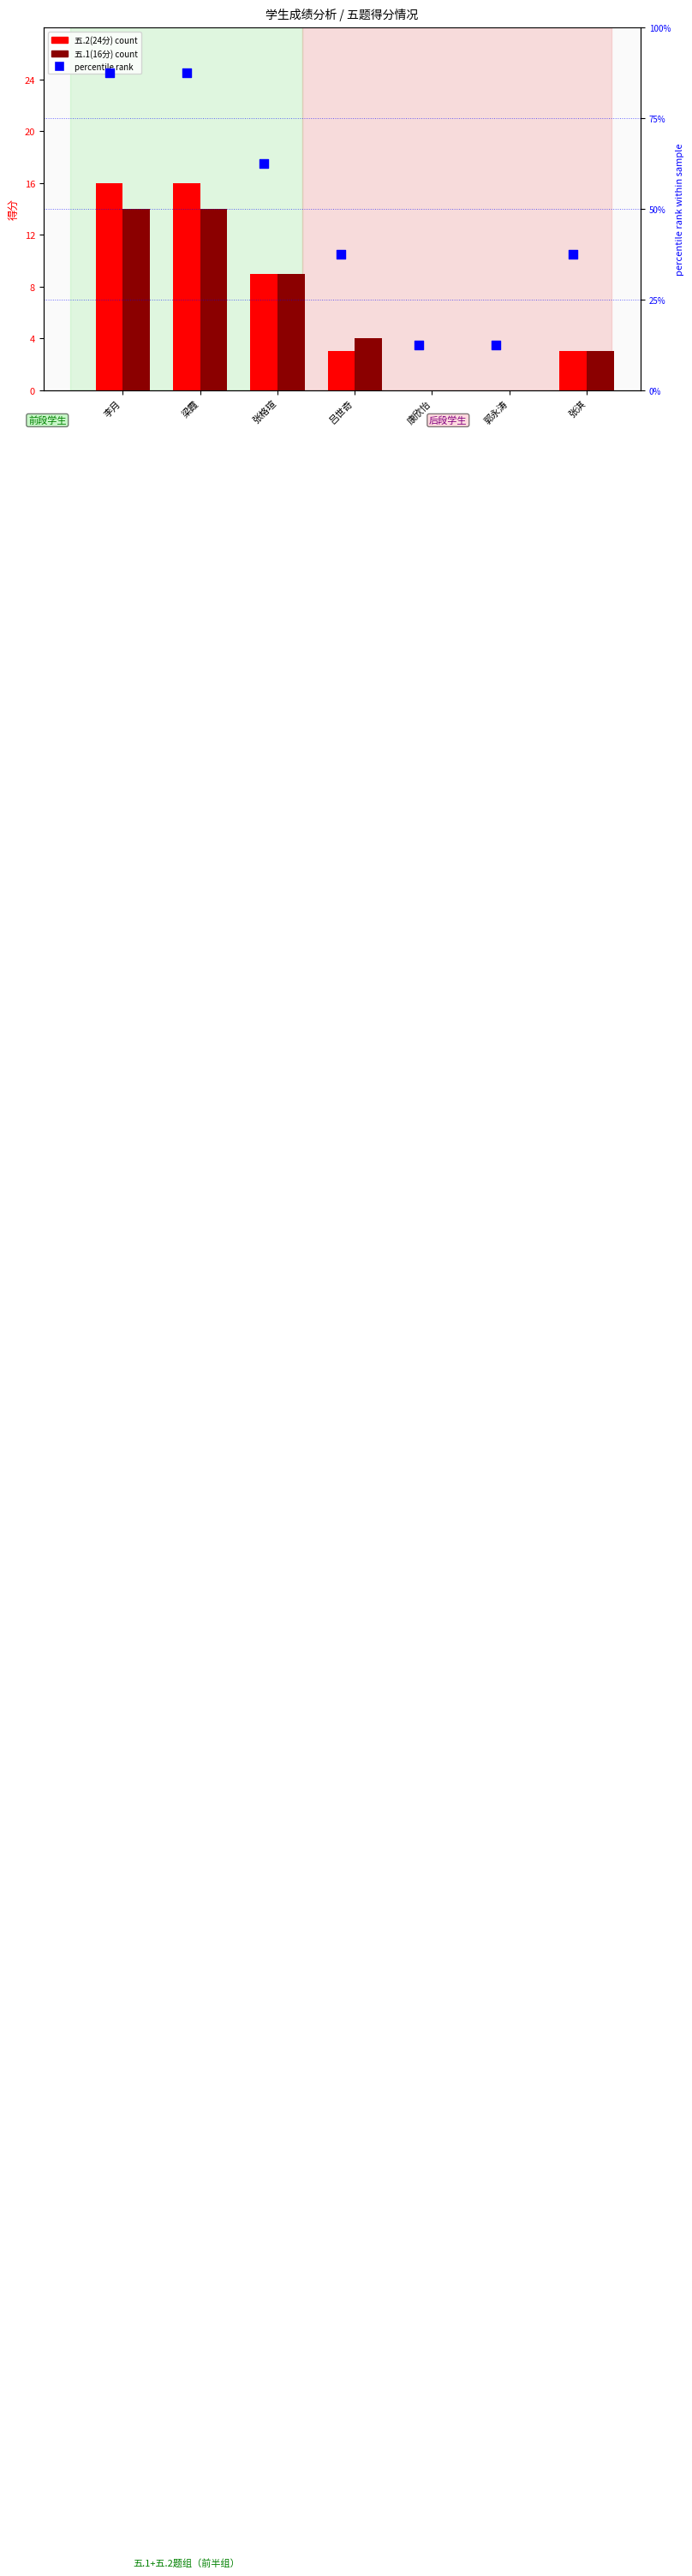

What are all the series names shown in the legend?

五.2(24分), 五.1(16分), percentile rank